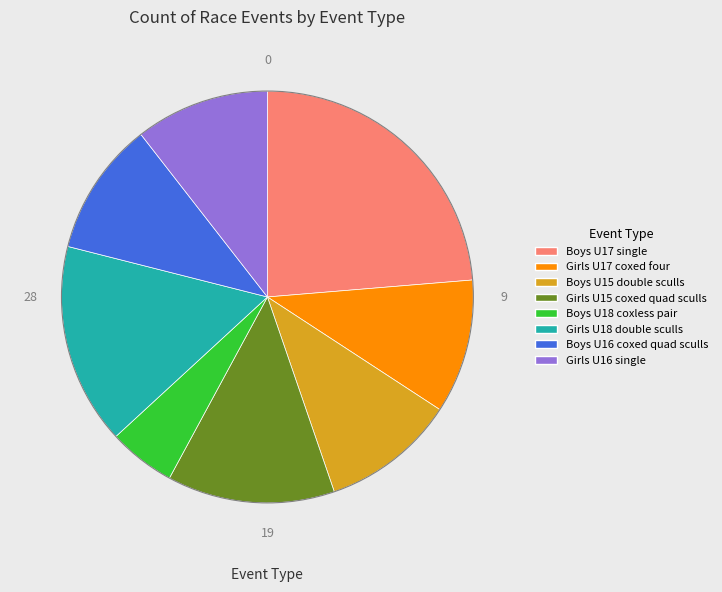

Is it true that Girls U17 coxed four is 11% of the pie?

True